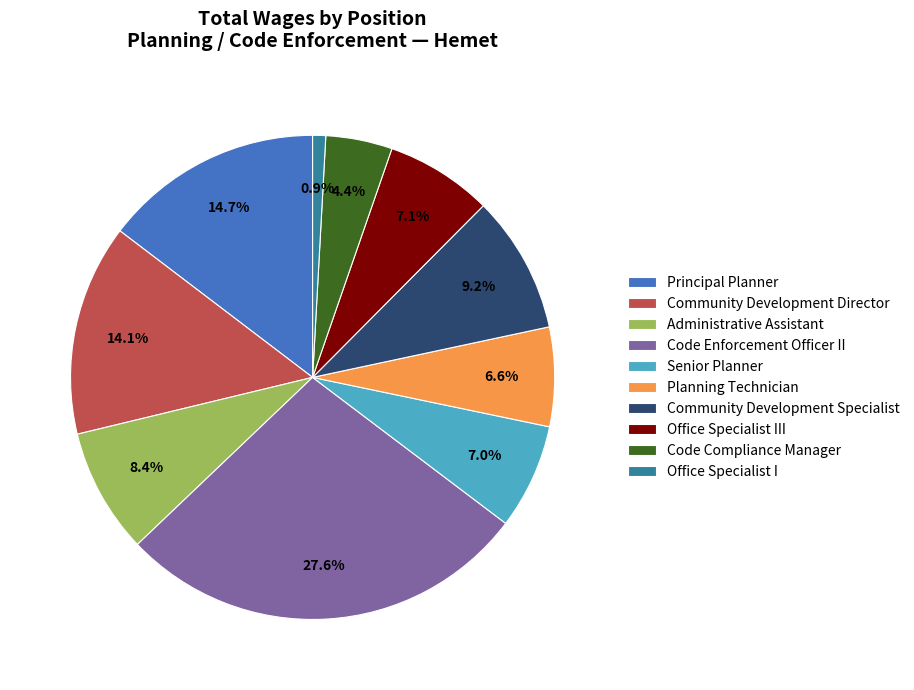

What is the smallest slice in the pie chart?

Office Specialist I